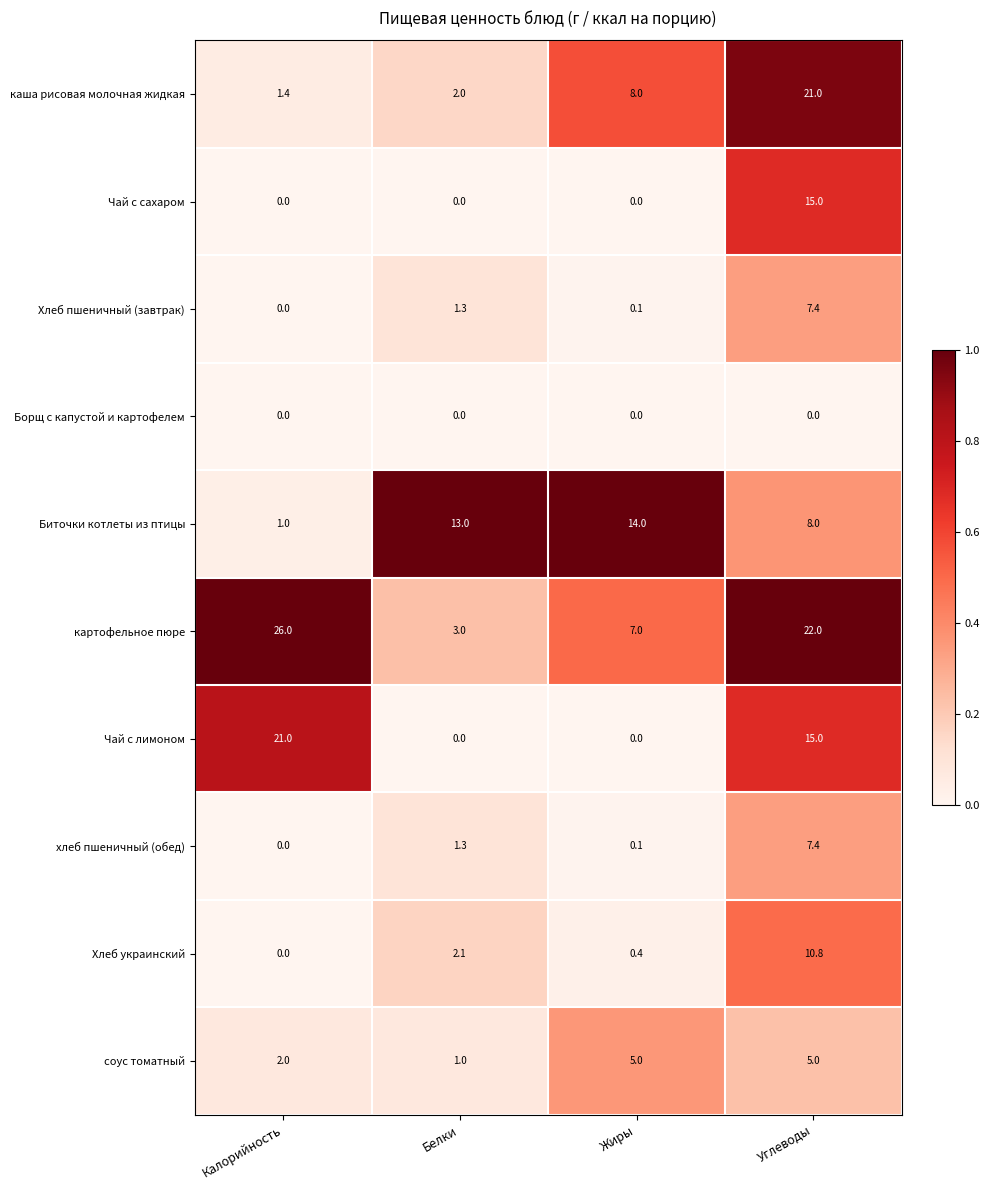

List the labels in order of картофельное пюре value, smallest first.

Белки, Жиры, Углеводы, Калорийность